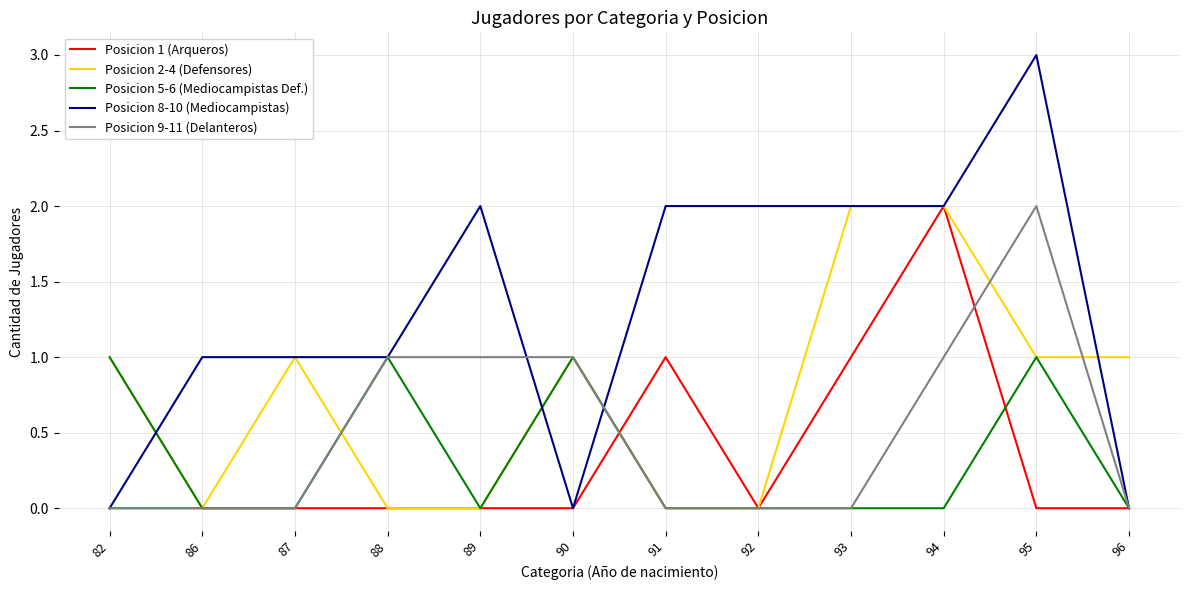

The Posicion 9-11 (Delanteros) series shows 1 at 92. True or false?

False